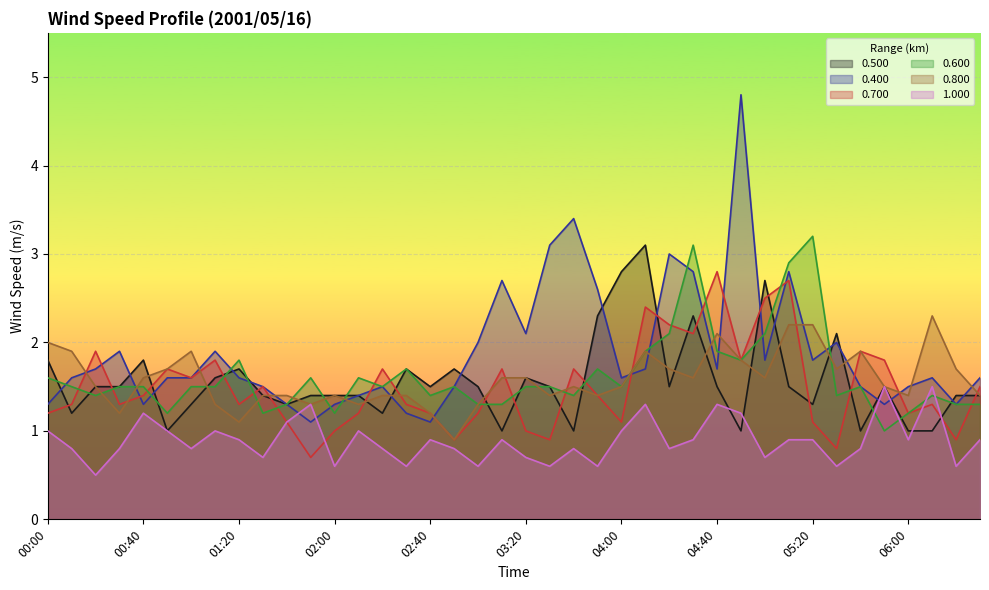

Rank the categories by 0.500 value from highest to lowest.

04:10, 04:00, 05:00, 03:50, 04:30, 05:30, 00:00, 00:40, 01:20, 02:30, 02:50, 01:10, 03:20, 00:20, 00:30, 02:40, 03:00, 03:30, 04:20, 04:40, 05:10, 05:50, 01:30, 01:50, 02:00, 02:10, 06:20, 06:30, 01:00, 01:40, 05:20, 00:10, 02:20, 00:50, 03:10, 03:40, 04:50, 05:40, 06:00, 06:10